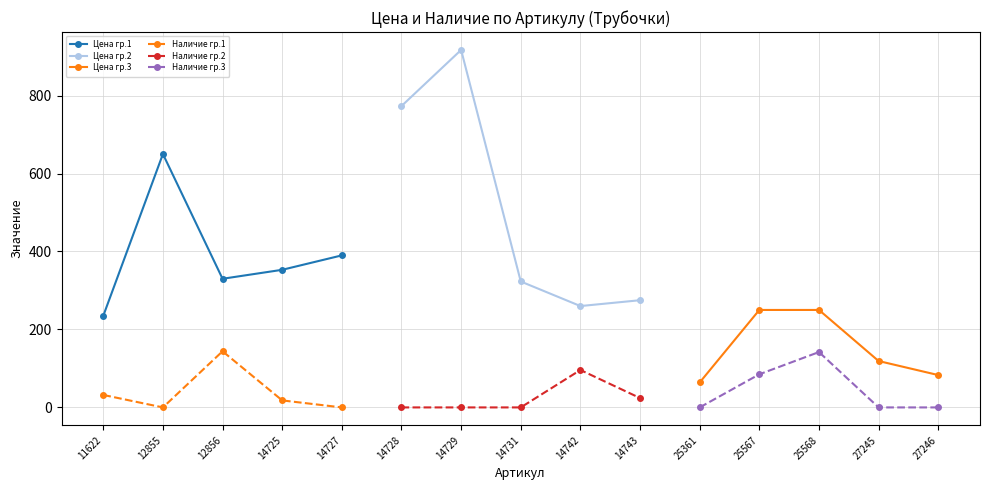

What is the difference between the maximum and minimum values in the Цена гр.3 series?

186